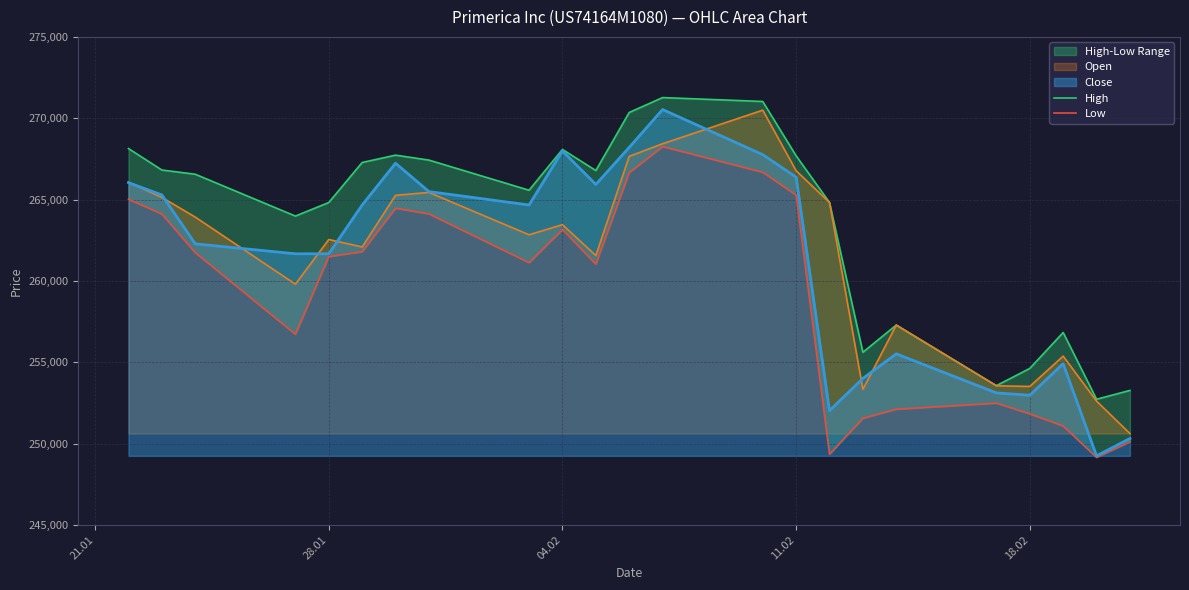

At how many categories does at least one series exceed 257777?

16